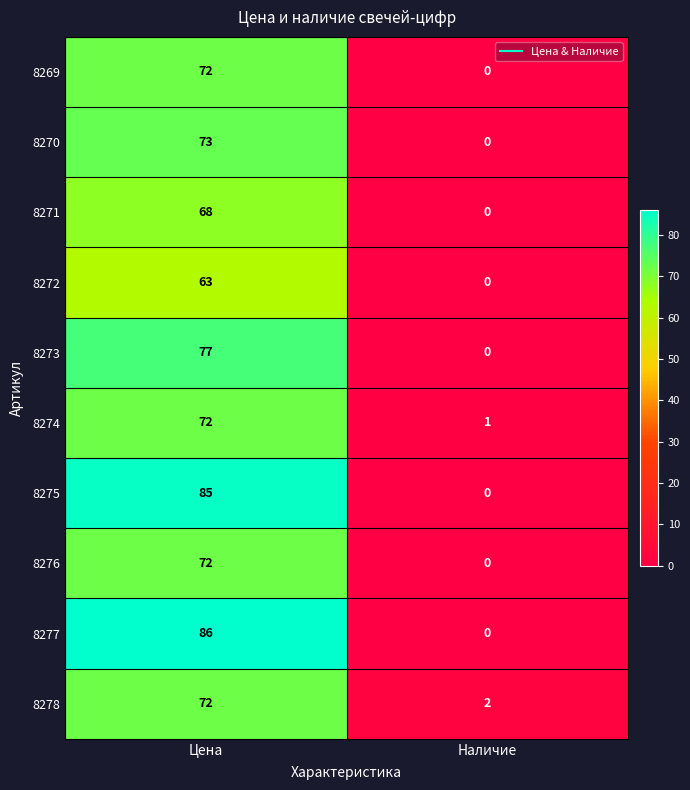

What is the spread (max minus min) of values at Наличие?

2